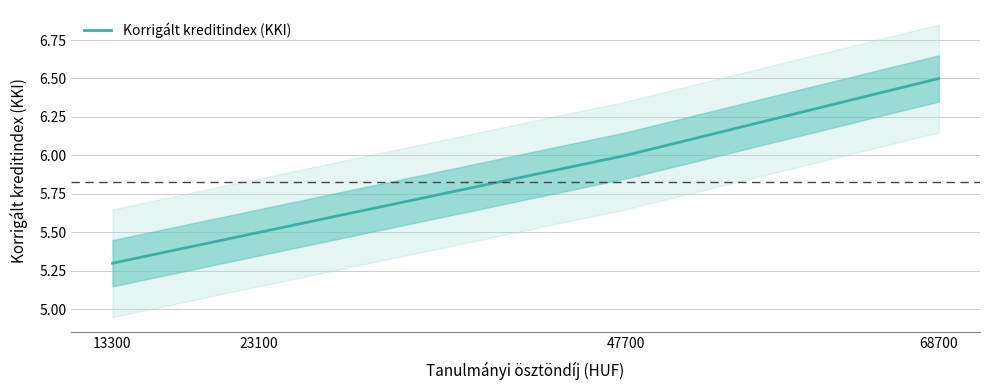

How many lines are shown in the chart?

1